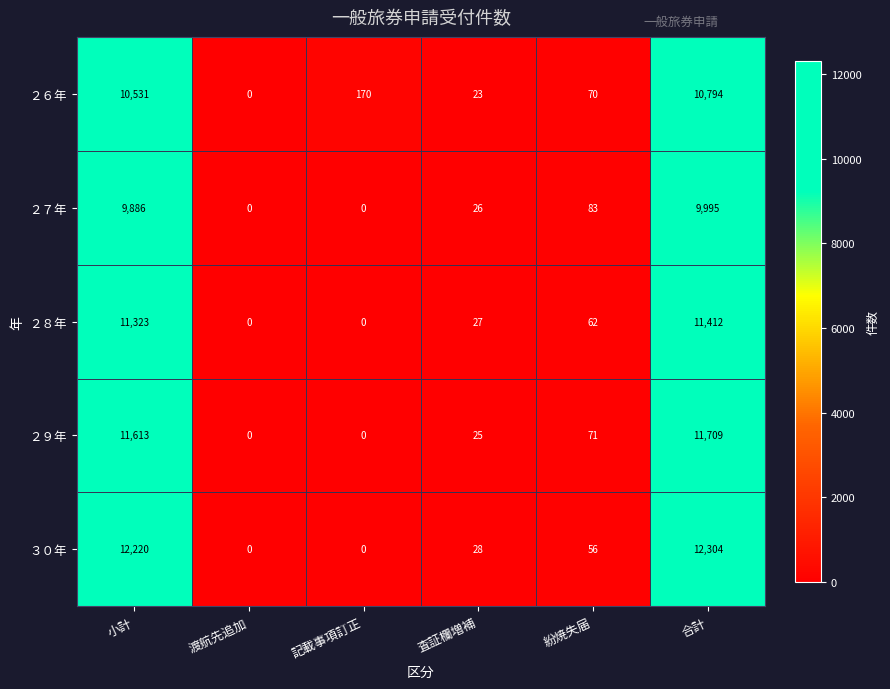

At which label is ３０年 closest to 6152?

小計